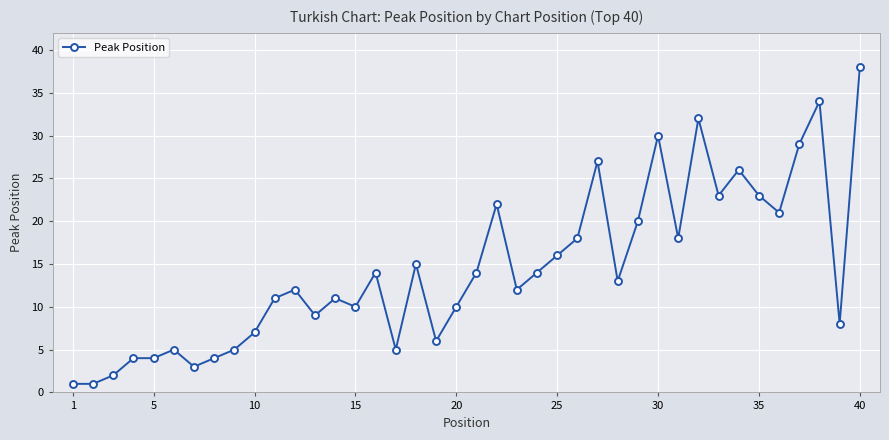

What is the greatest value displayed?

38